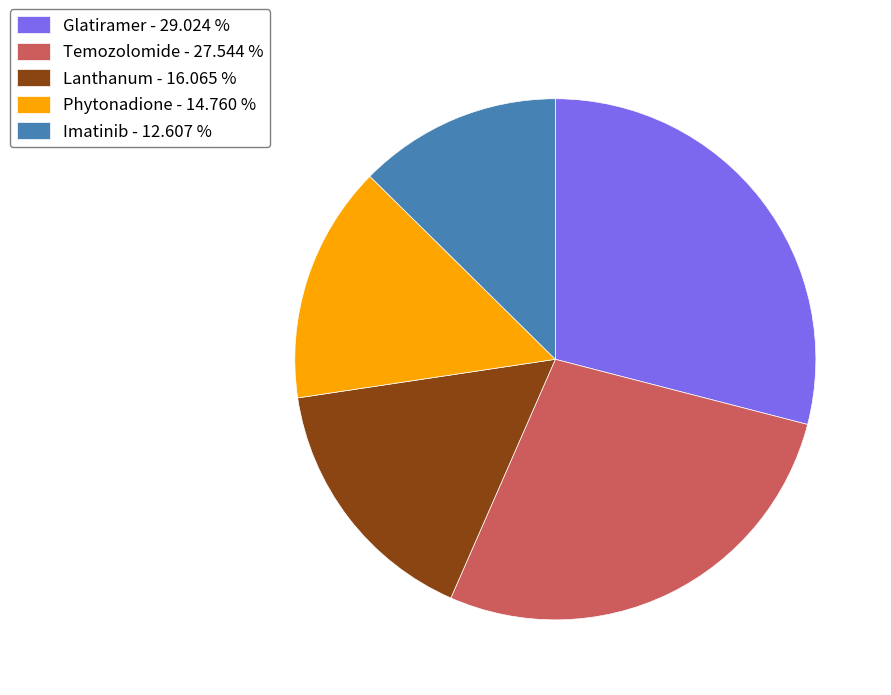

The Glatiramer slice represents 15% of the pie. True or false?

False